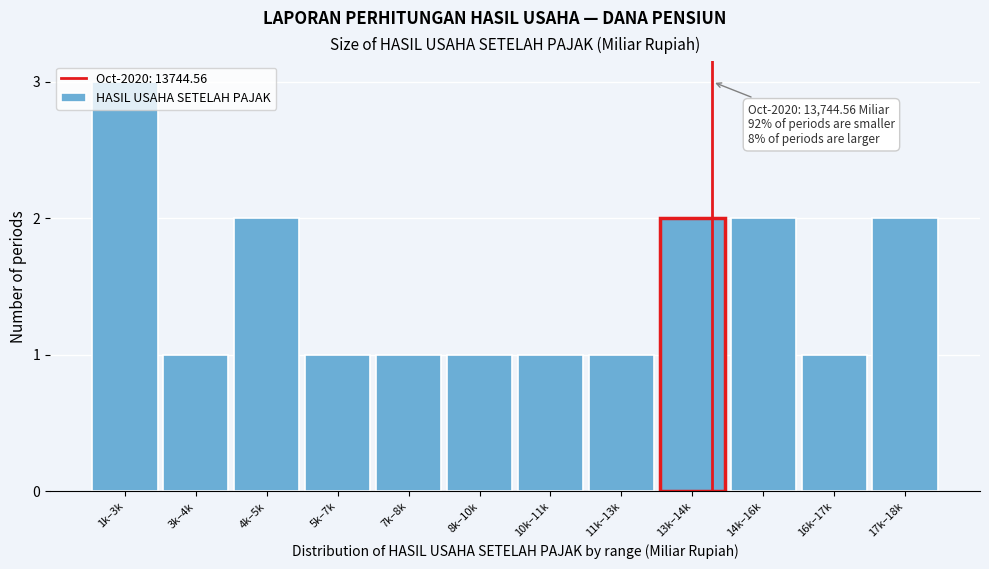

What position from the left is 8k–10k?

6